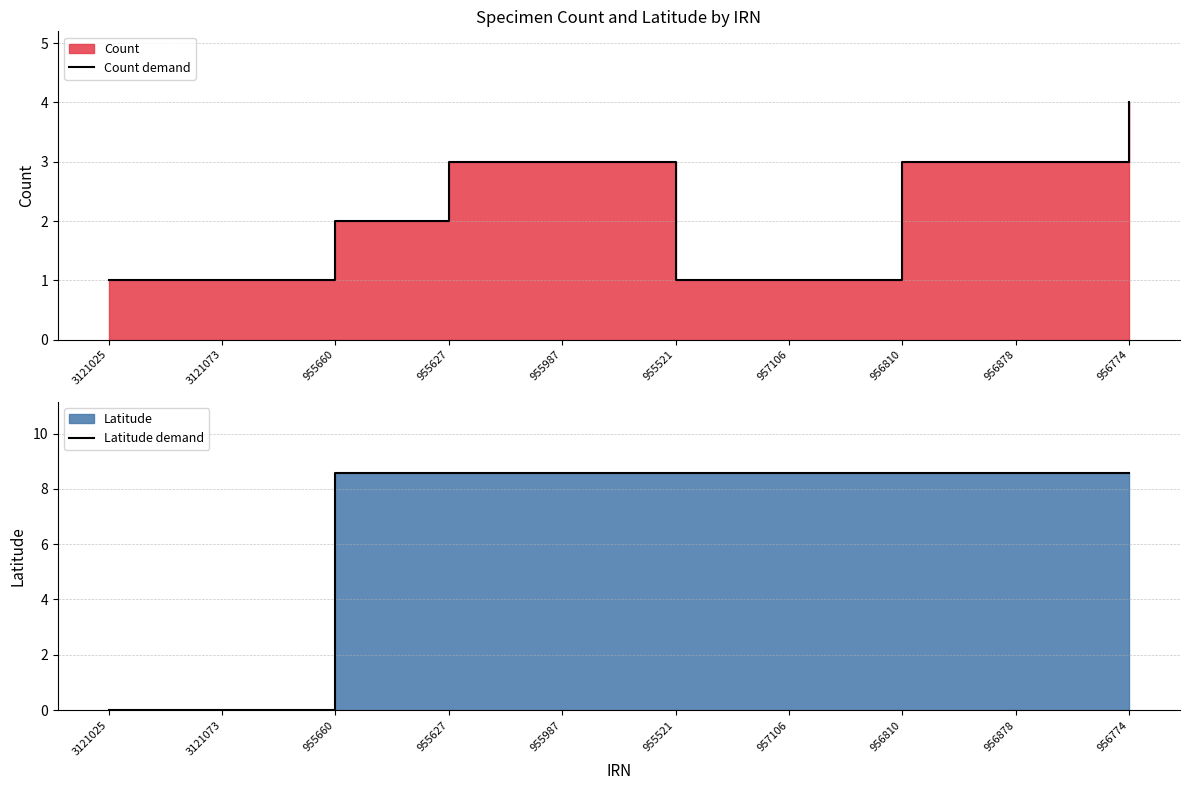

How many categories are shown in the chart?

10